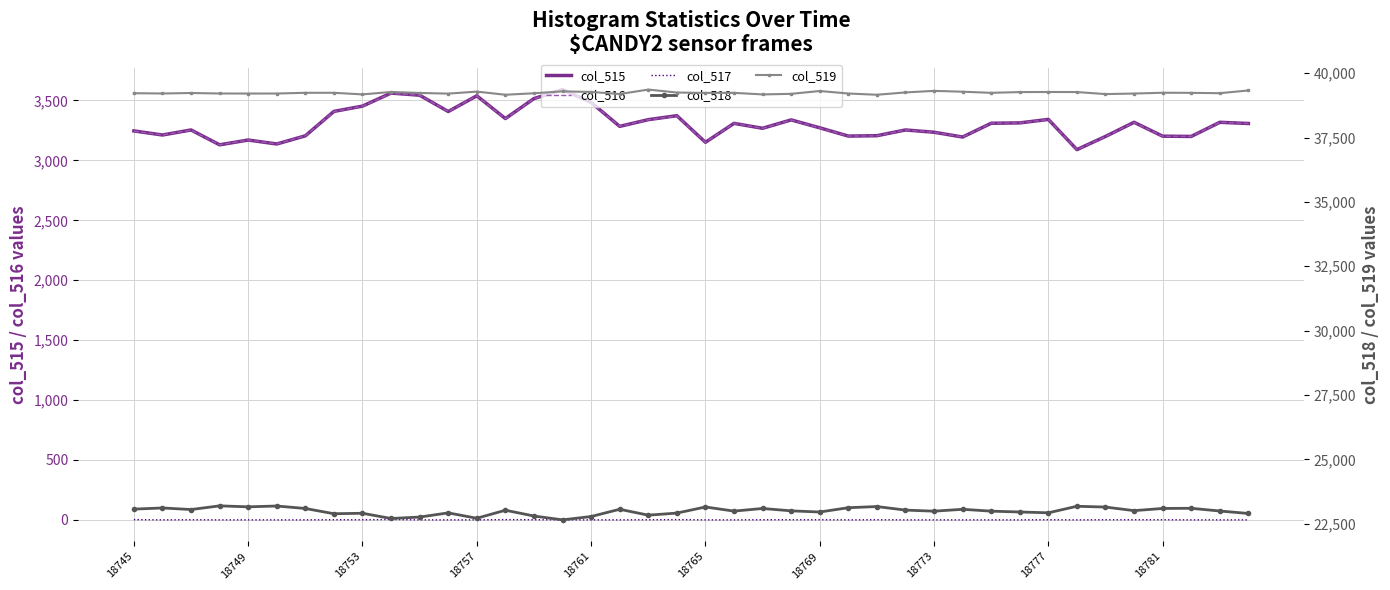

What position from the right is 21?

19